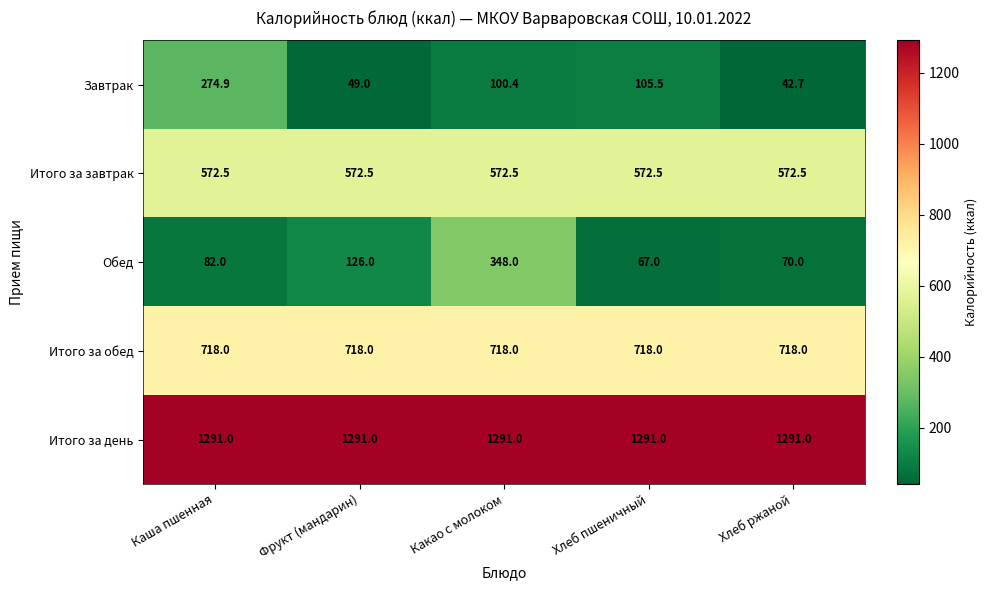

Which series has the widest spread of values?

Обед